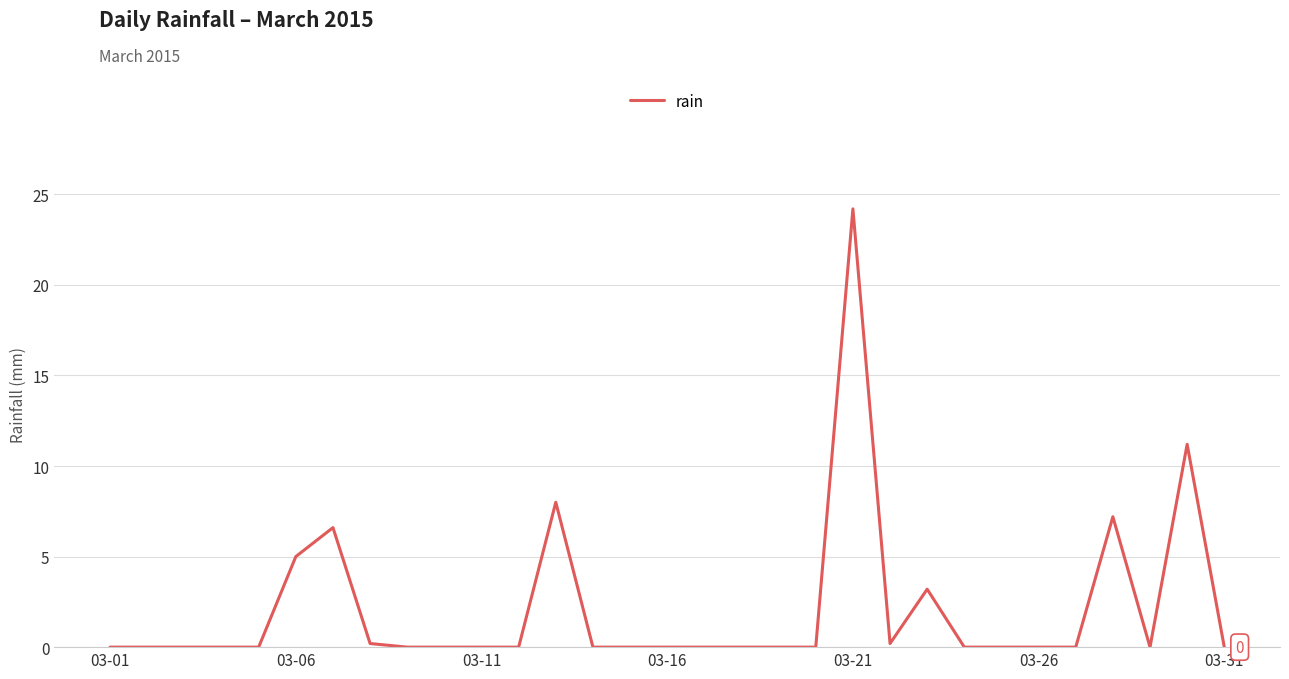

What is the greatest value displayed?

24.2